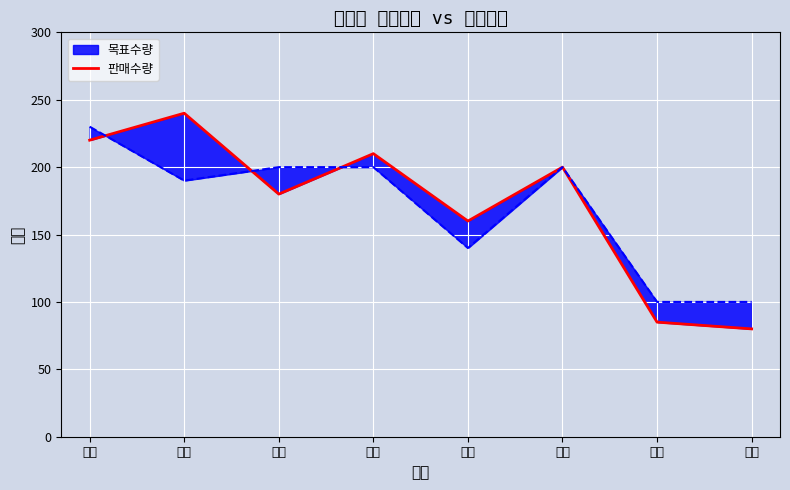

What is the label of the 8th point from the right?

서울